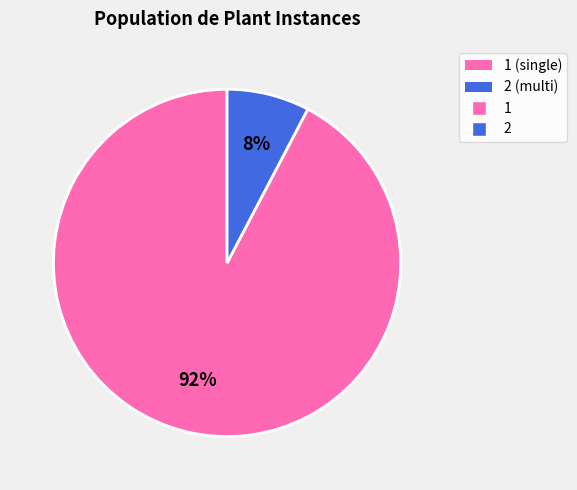

To the nearest percent, what is the average slice percentage?

50%